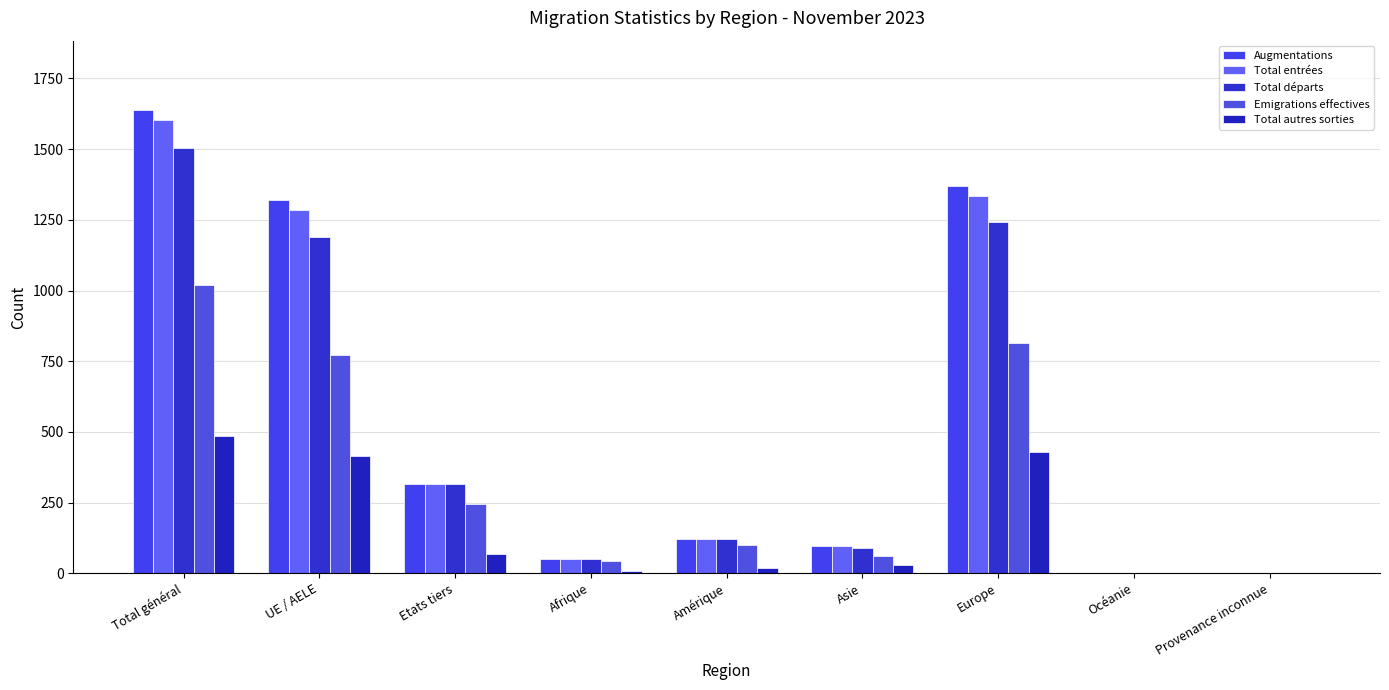

Is the value of Total entrées at Provenance inconnue greater than the value of Augmentations at Asie?

No